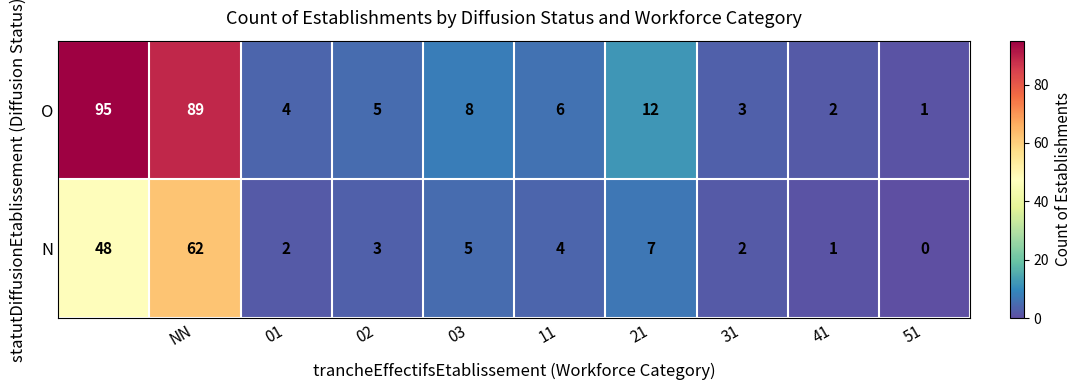

How many data points in N are less than 4?

5